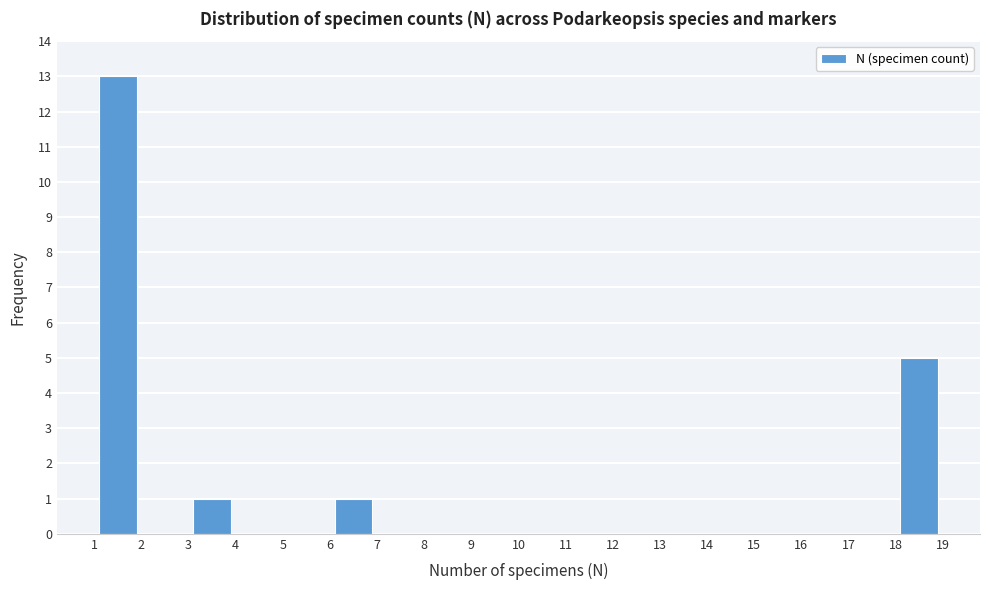

Which range on the x-axis has the tallest bar?

1 to 2